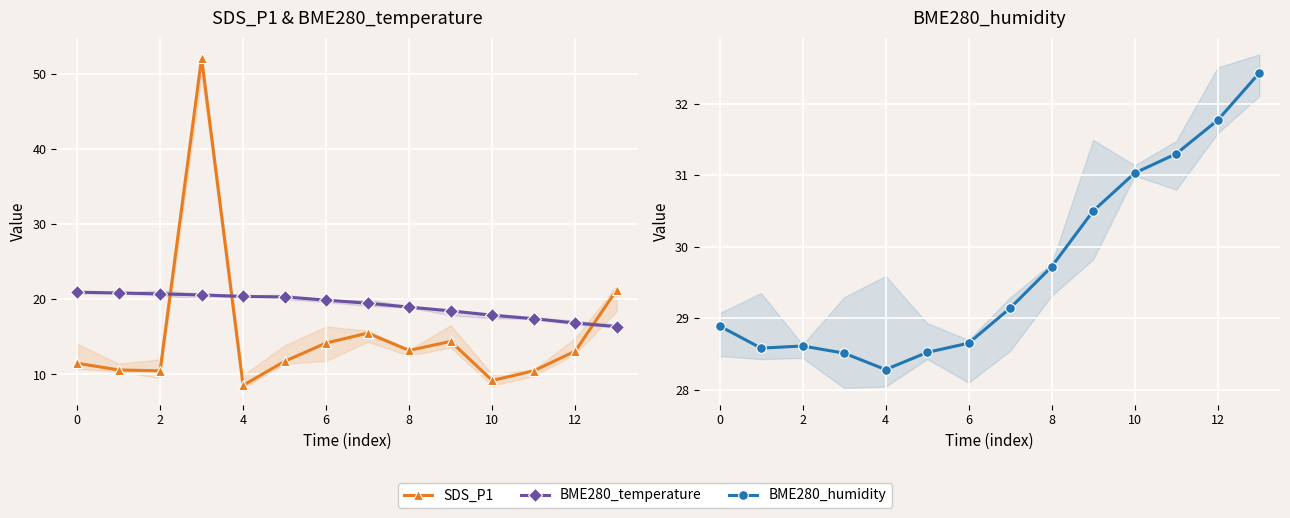

Which has a higher value, 11 or 9?

9